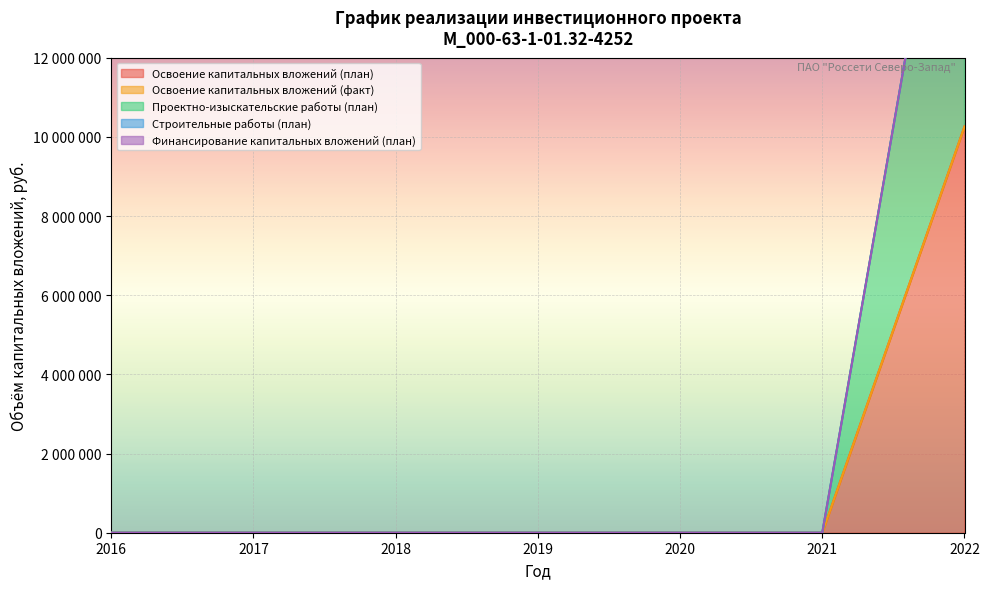

Which has a higher value, 2019 or 2020?

2019